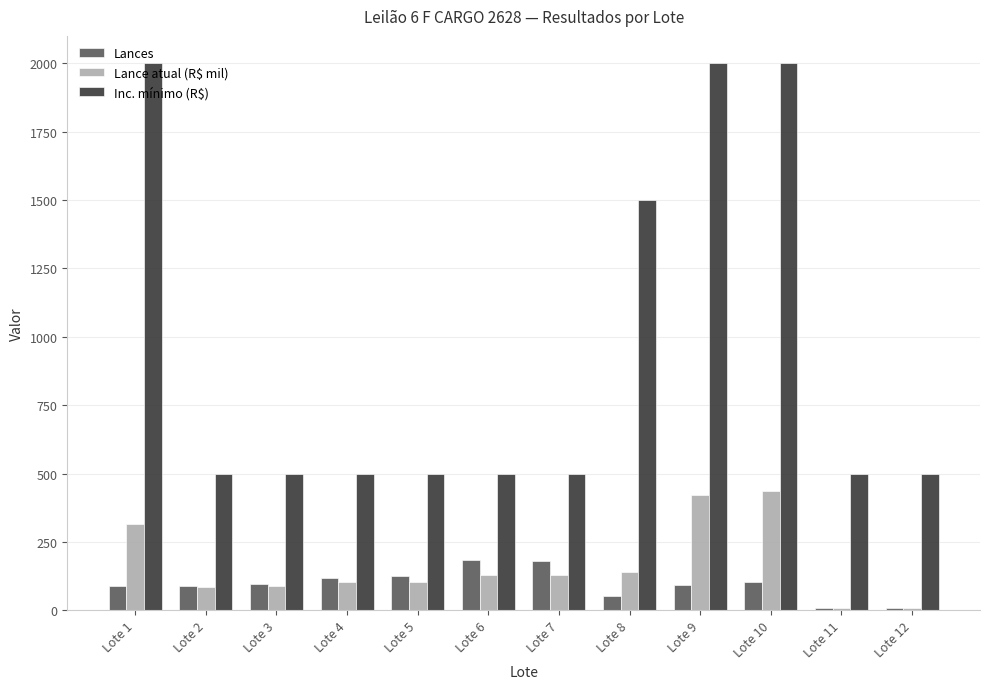

Count the number of categories in the chart.

12